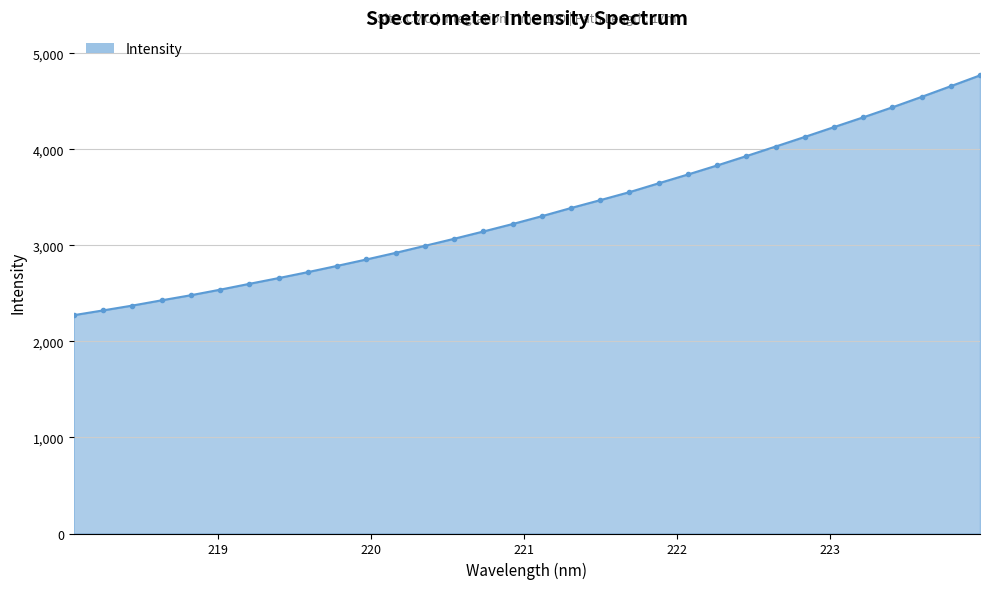

What is the greatest value displayed?

4770.6